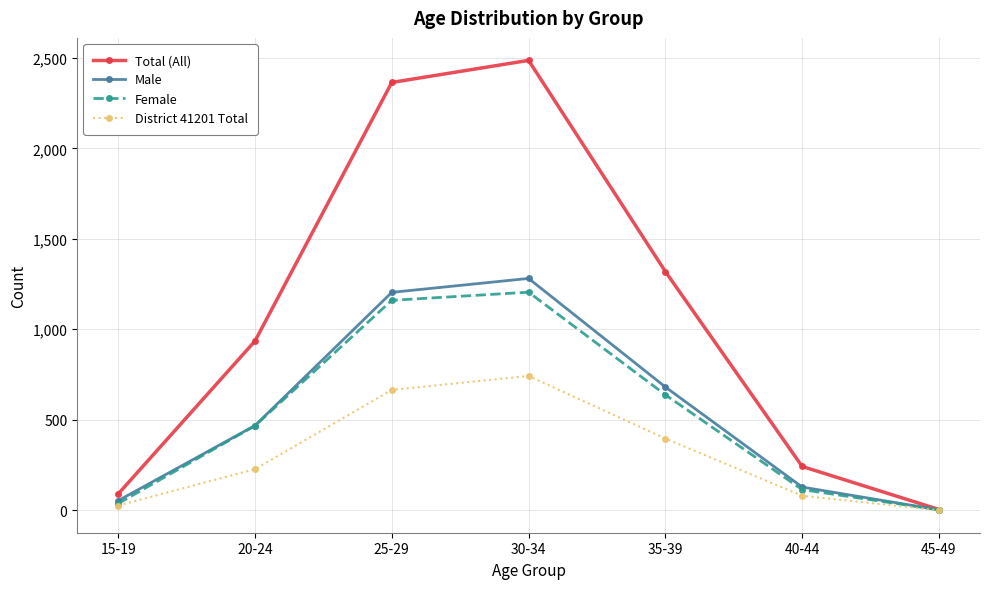

How many lines are shown in the chart?

4